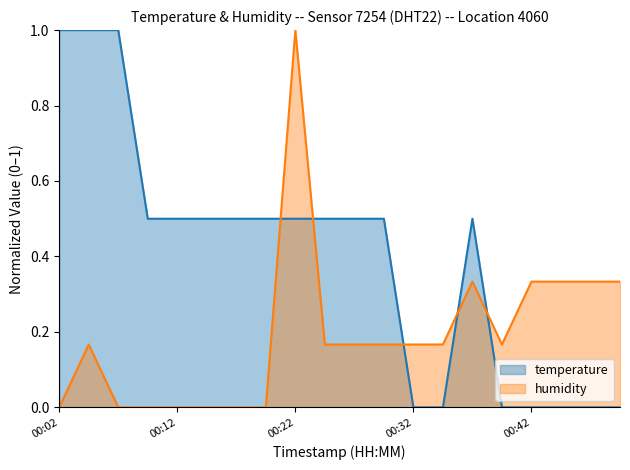

Which has a higher value, 00:07 or 00:47?

00:07